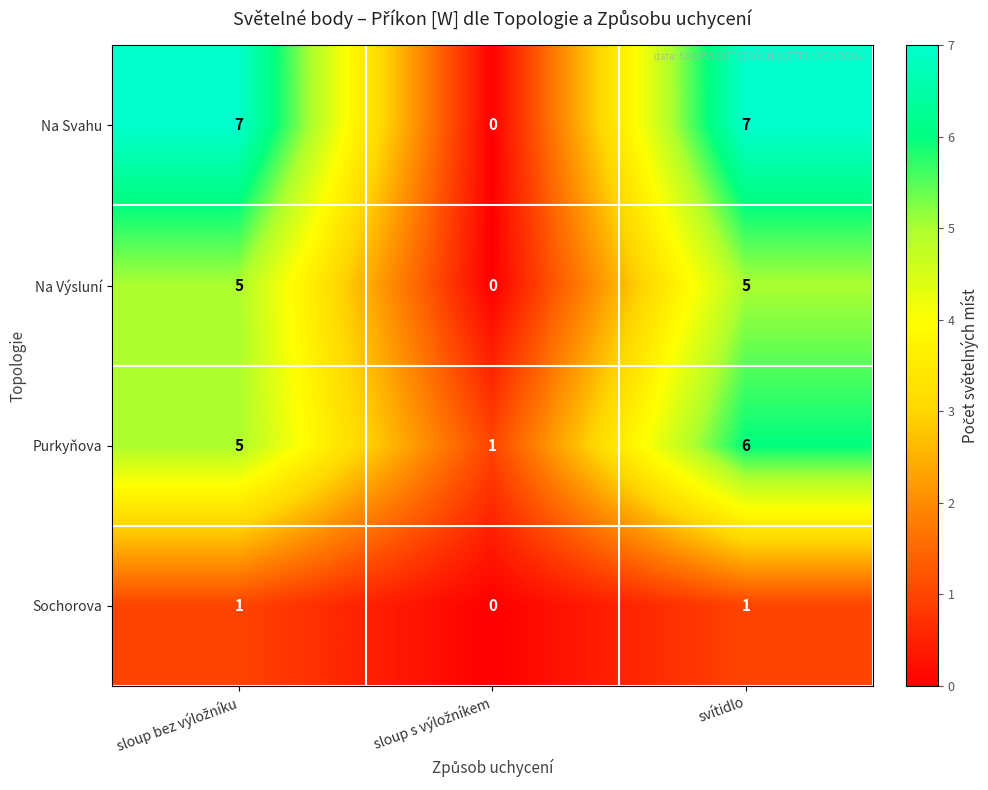

List the series in order of their peak value, highest first.

Na Svahu, Purkyňova, Na Výsluní, Sochorova